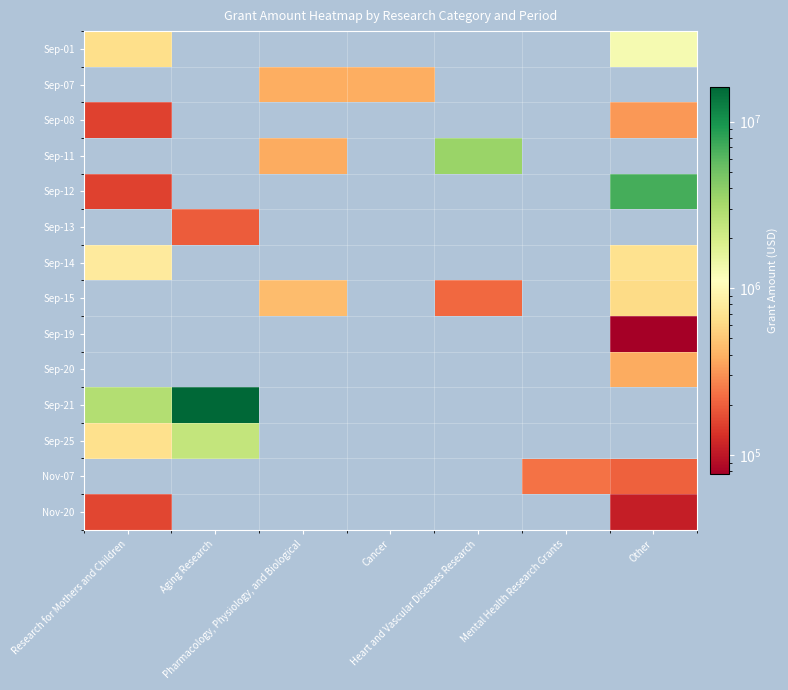

Which category has the highest value across all series?

Aging Research